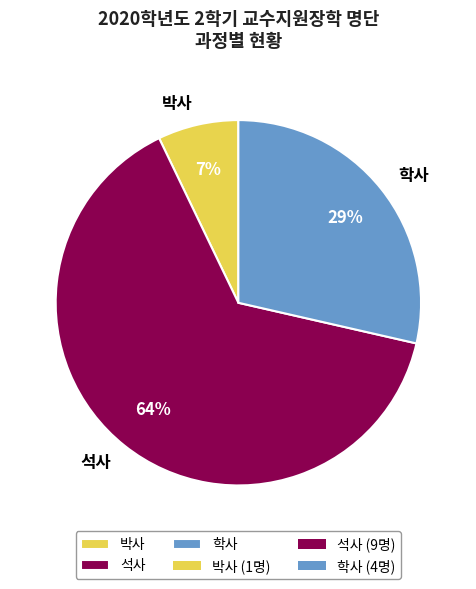

Count the number of slices in the pie.

3